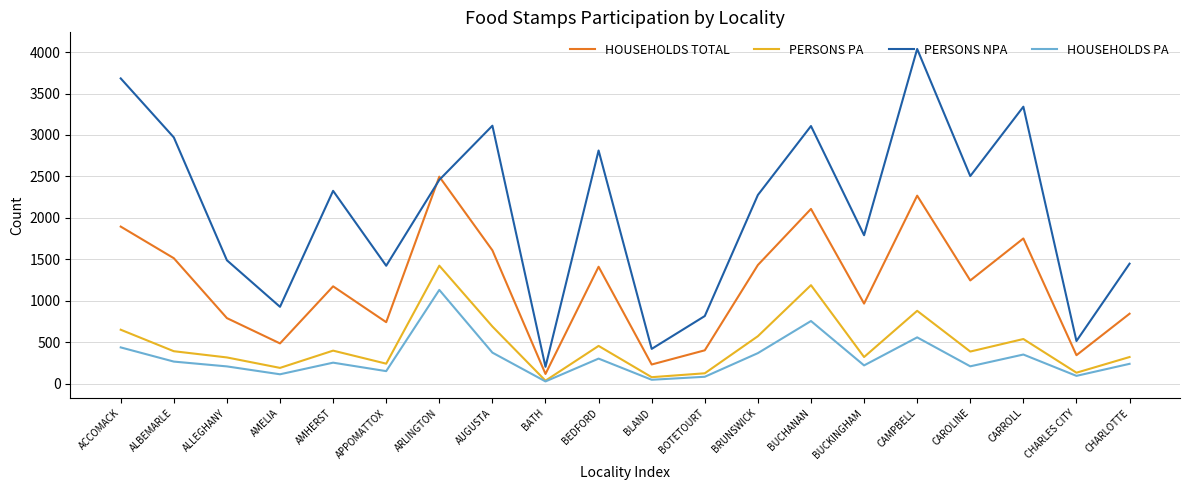

What position from the left is BOTETOURT?

12